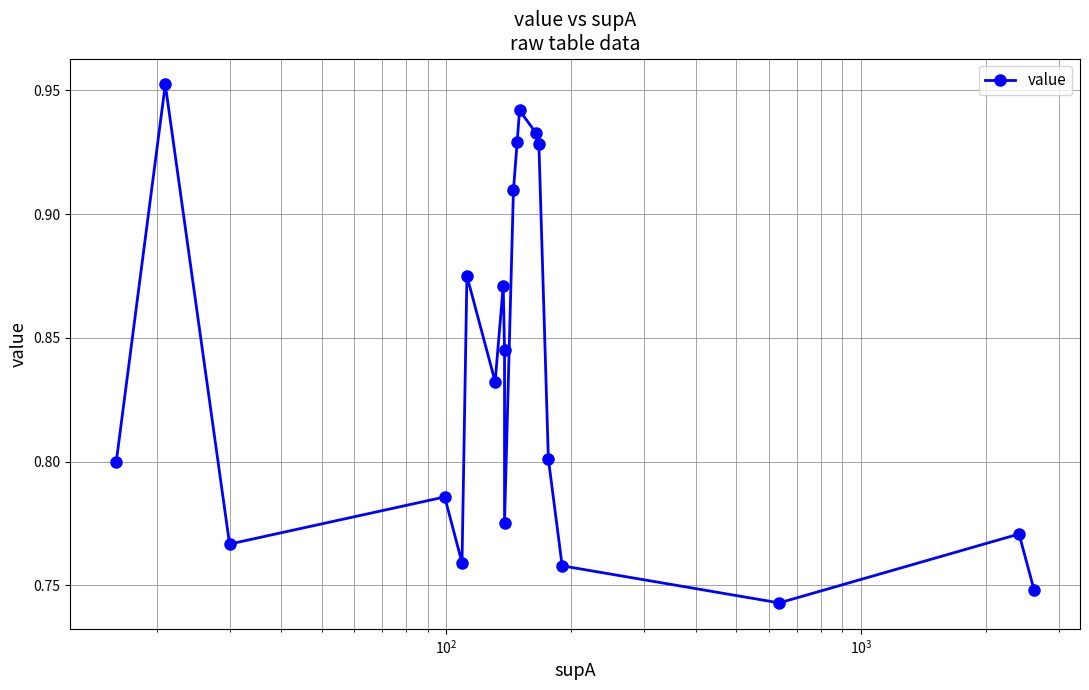

What is the smallest value displayed?

0.7